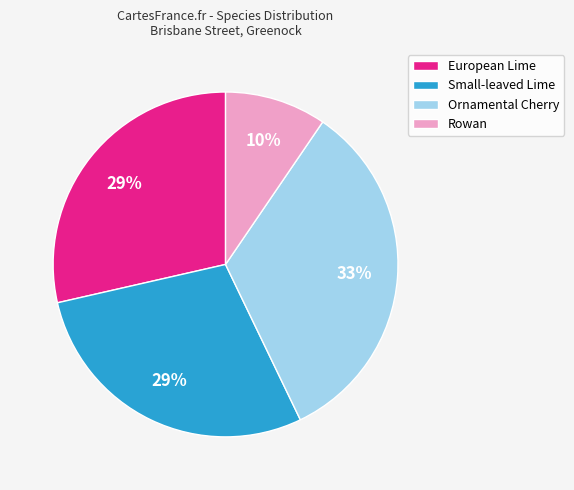

Which has a higher value, Rowan or Ornamental Cherry?

Ornamental Cherry